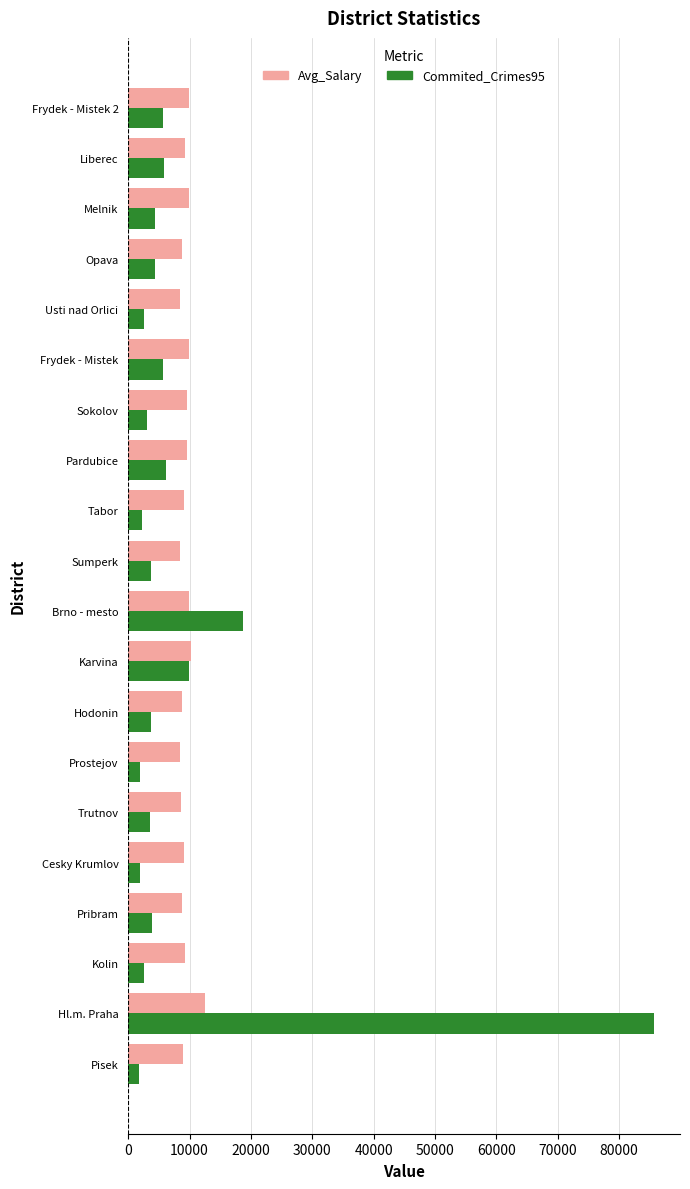

What is the difference between the highest and lowest values at Pribram?

4950